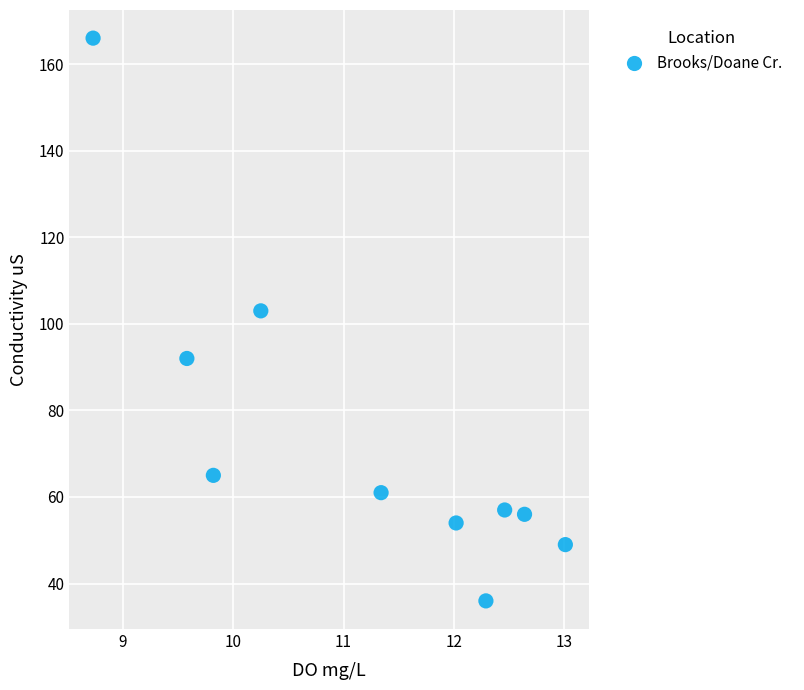

What is the range of Y values (max minus min)?

130